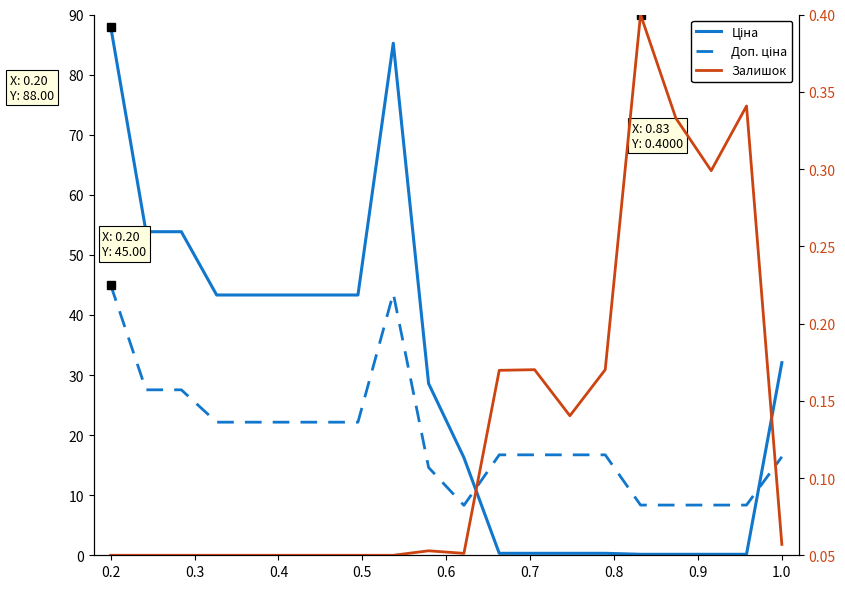

Reading left to right, extract all data points from this chart.

Ціна: 88.0	53.9	53.9	43.3	43.3	43.3	43.3	43.3	85.2	28.6	16.3	0.3	0.3	0.3	0.3	0.2	0.2	0.2	0.2	32.1
Доп. ціна: 45.0	27.5	27.5	22.2	22.2	22.2	22.2	22.2	43.6	14.6	8.3	16.7	16.7	16.7	16.7	8.4	8.4	8.4	8.4	16.4
Залишок: 0.1	0.1	0.1	0.1	0.1	0.1	0.1	0.1	0.1	0.1	0.1	0.2	0.2	0.1	0.2	0.4	0.3	0.3	0.3	0.1